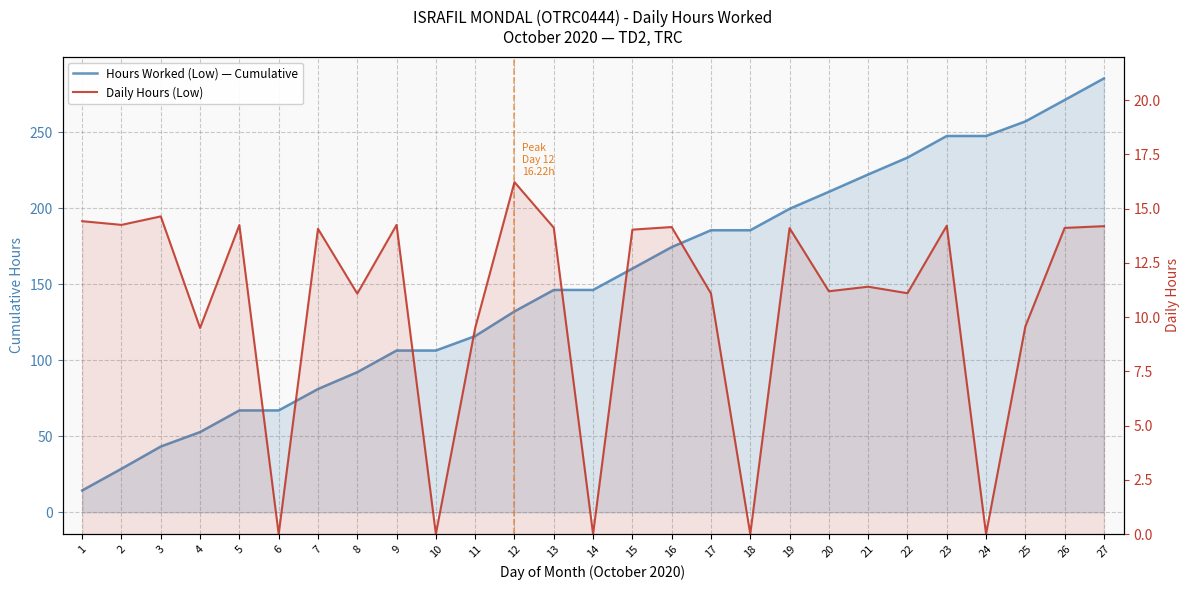

Which has a higher value, 9 or 13?

13